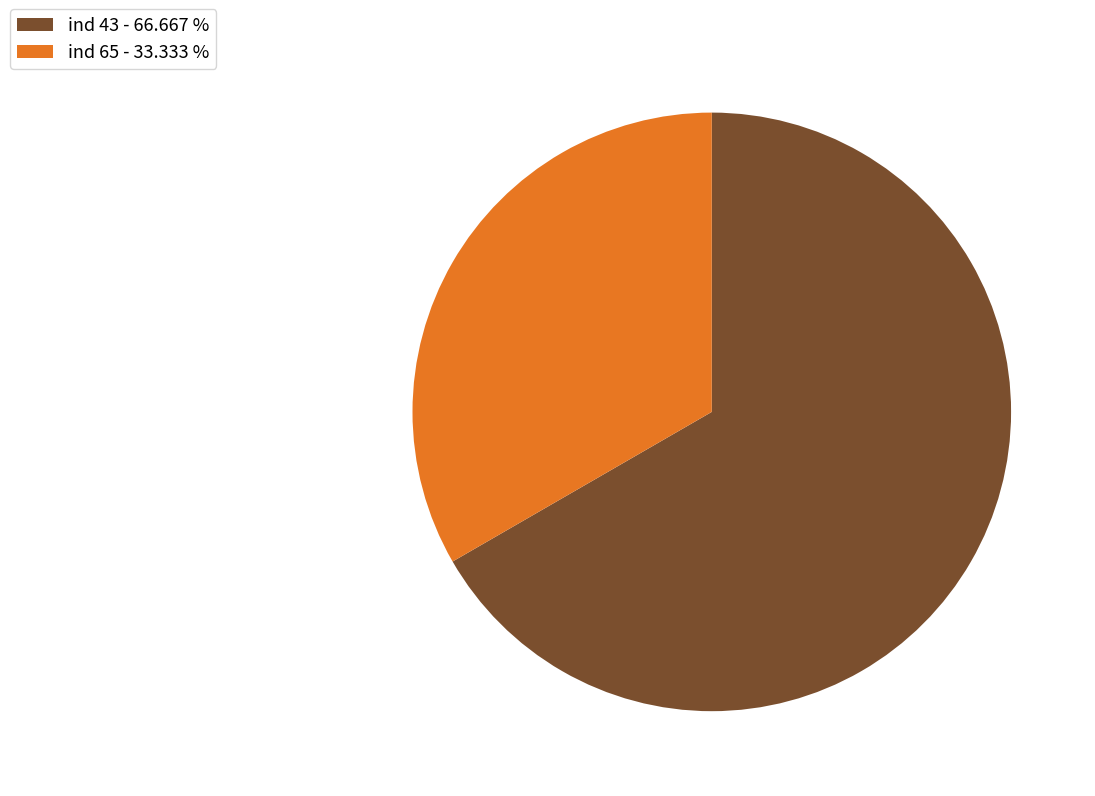

Which has a higher value, ind 65 - 33.333 % or ind 43 - 66.667 %?

ind 43 - 66.667 %